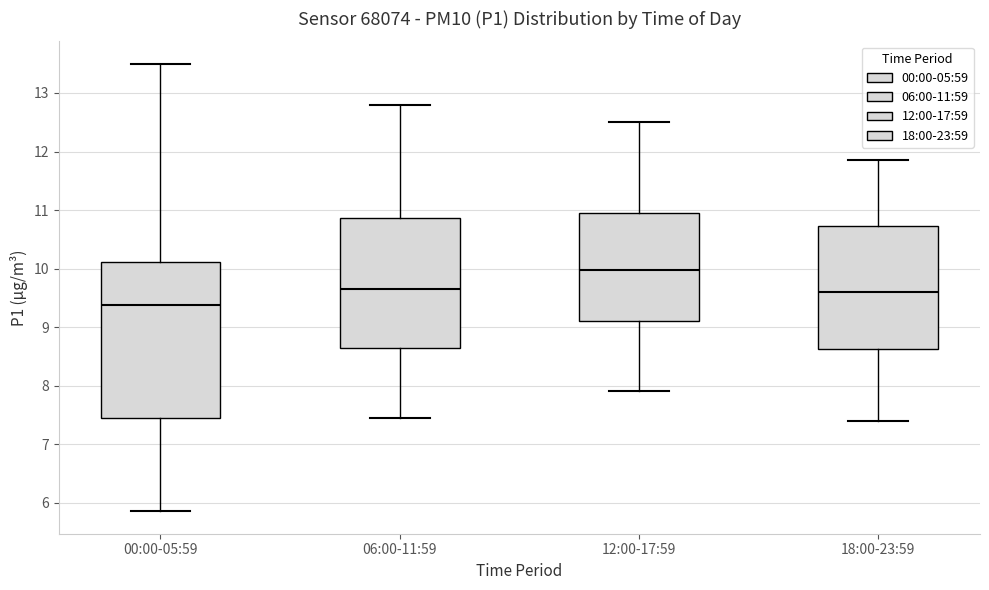

Where does the upper whisker of the box for 12:00-17:59 end on the y-axis? The values are not printed on the chart, so give them approximately, as read against the axis.

12.5